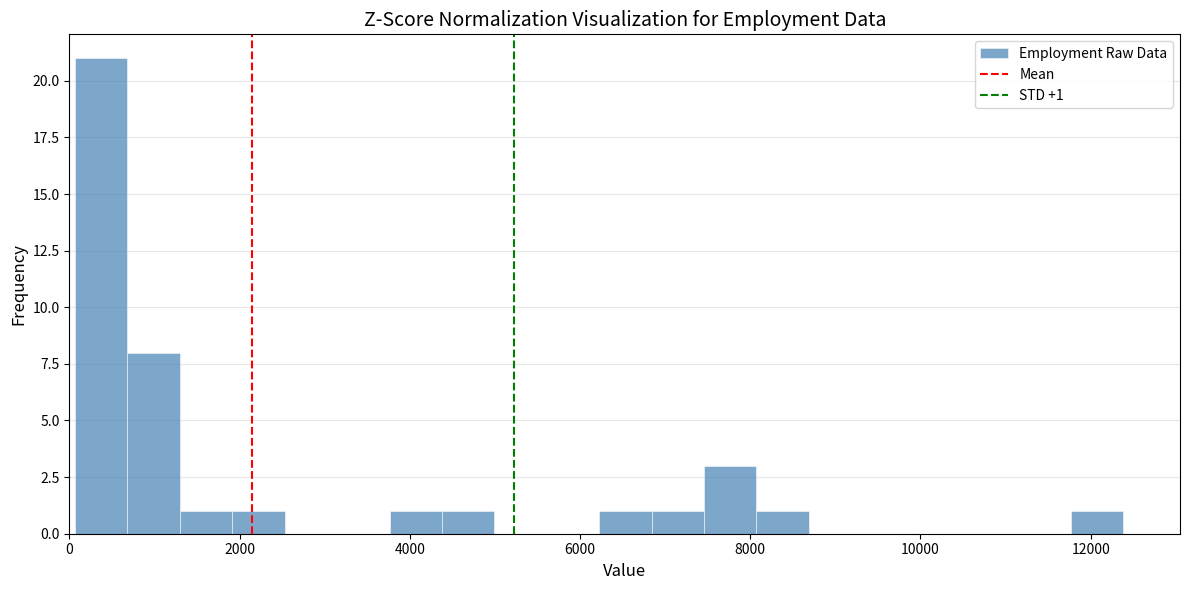

Read against the x-axis, roughly where is the centre of the tallest bar?

400